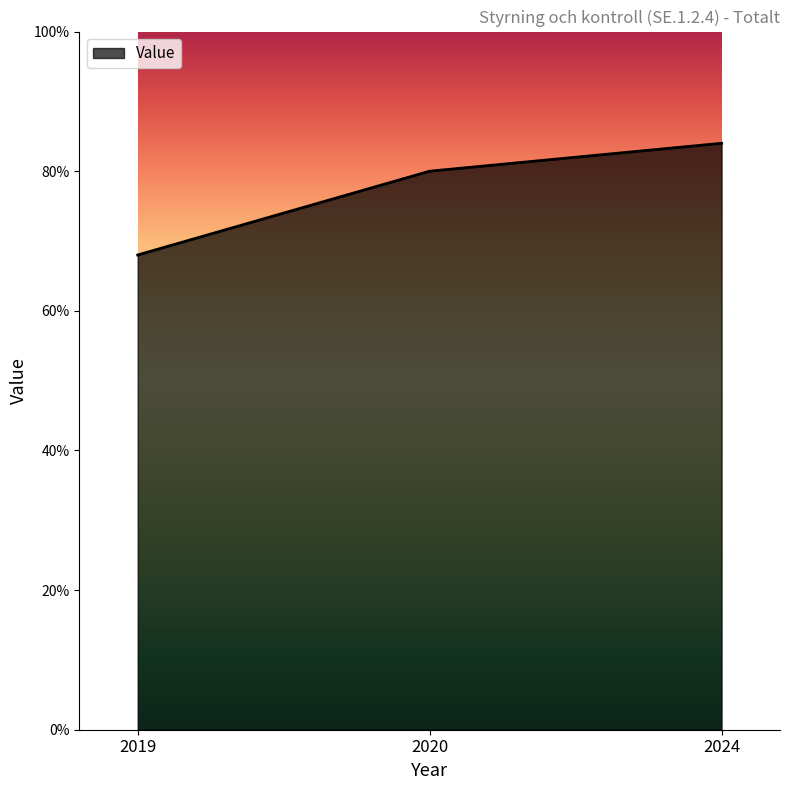

Count the number of data series in this chart.

1